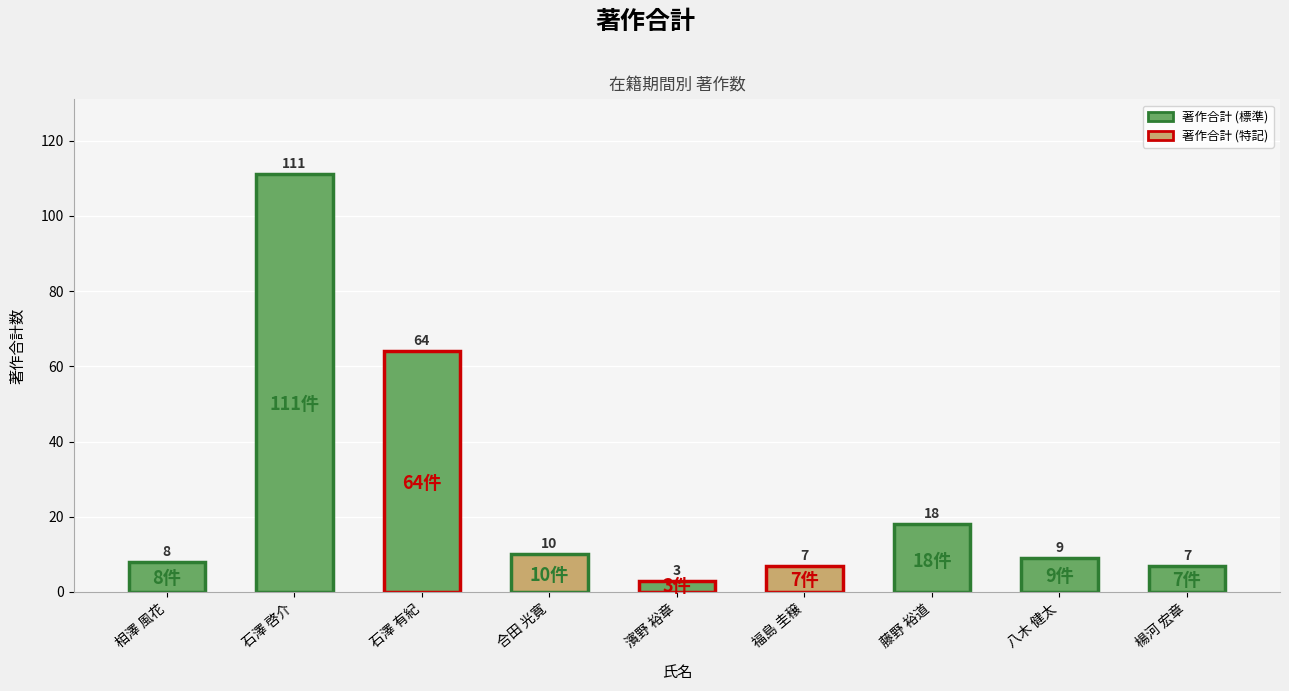

Reading left to right, what are all the values shown in this chart?

著作合計: 相澤 風花=8	石澤 啓介=111	石澤 有紀=64	合田 光寛=10	濱野 裕章=3	福島 圭穣=7	藤野 裕道=18	八木 健太=9	楊河 宏章=7
著作合計(欧文): 相澤 風花=8	石澤 啓介=111	石澤 有紀=64	合田 光寛=10	濱野 裕章=3	福島 圭穣=7	藤野 裕道=18	八木 健太=9	楊河 宏章=7